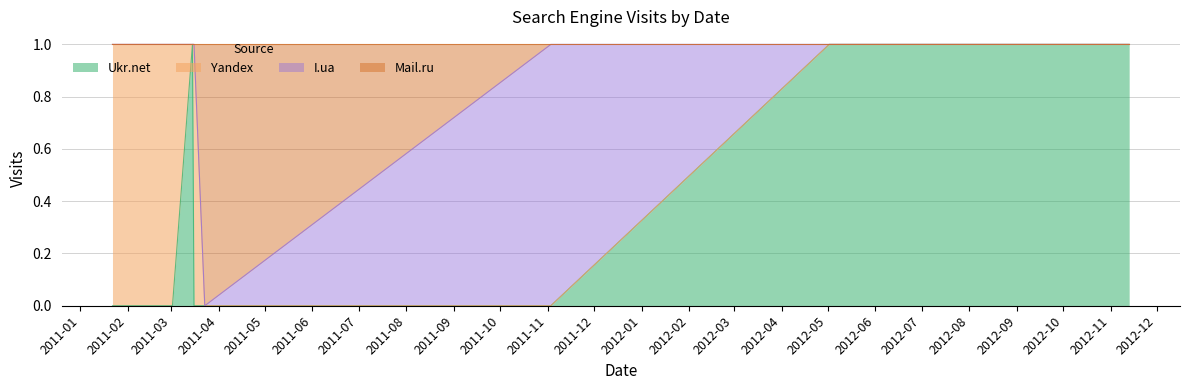

Does the chart have visible grid lines?

Yes